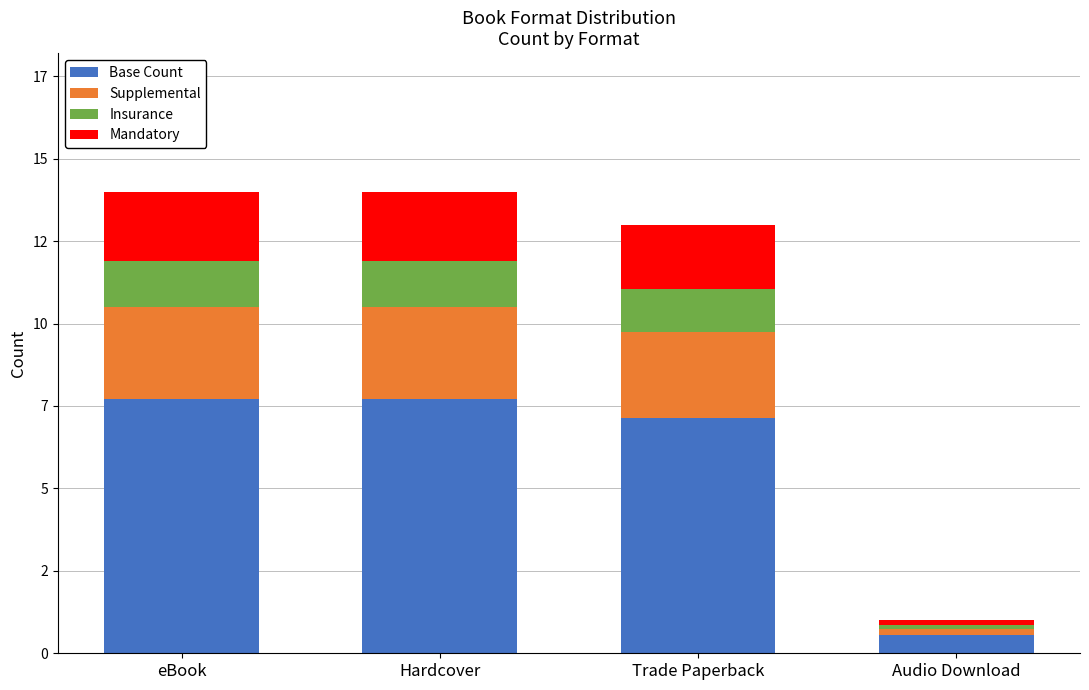

Does the chart contain stacked bars?

Yes